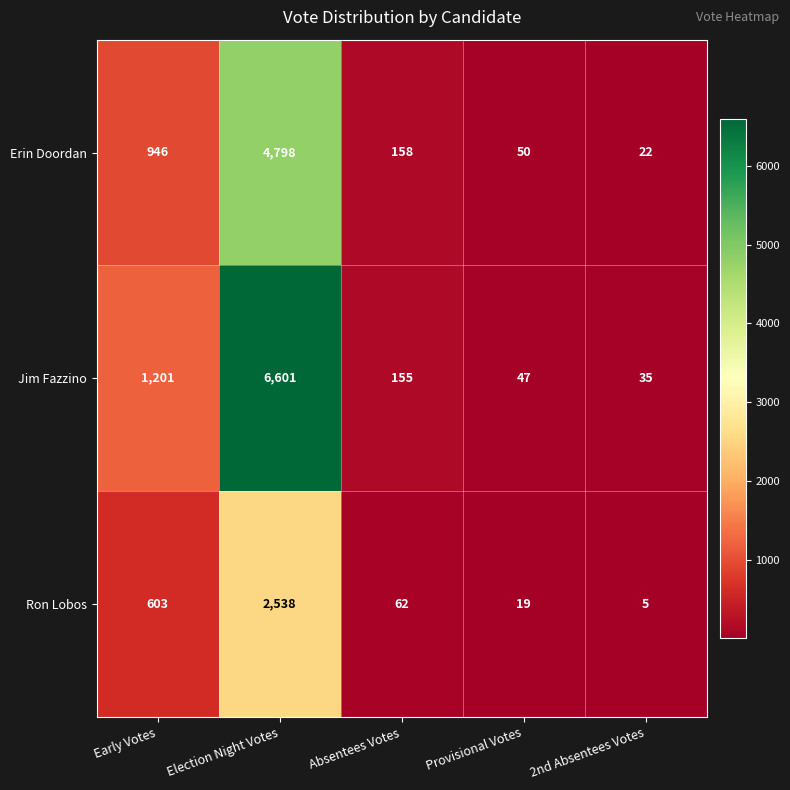

What is the spread (max minus min) of values at Election Night Votes?

4063